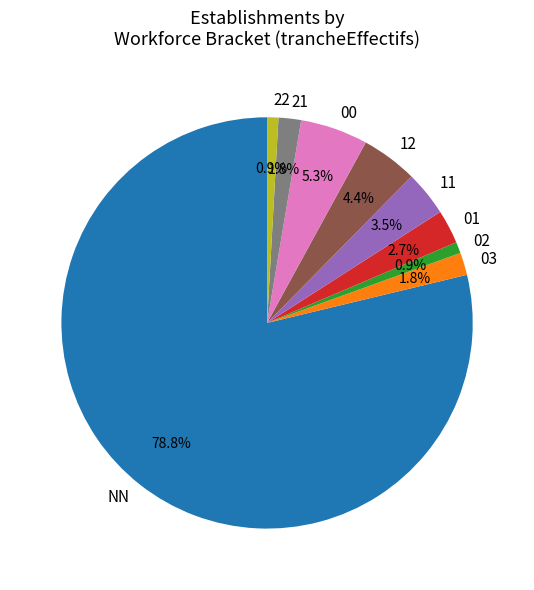

Which slice is the largest?

NN